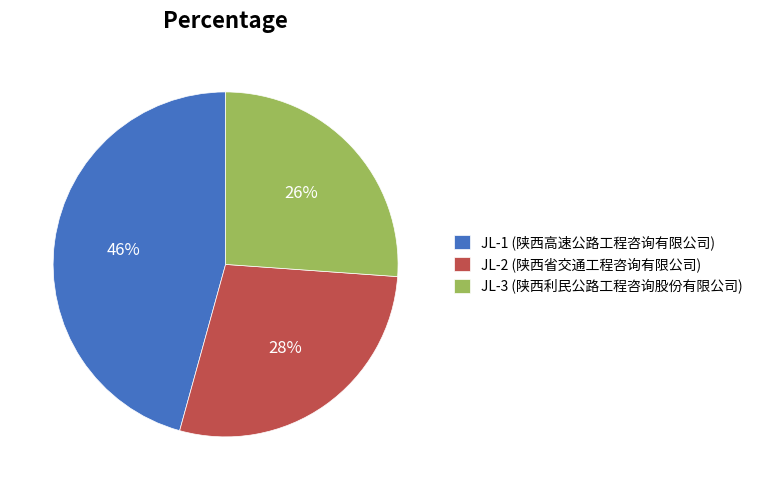

The JL-2 (陕西省交通工程咨询有限公司) slice represents 28% of the pie. True or false?

True